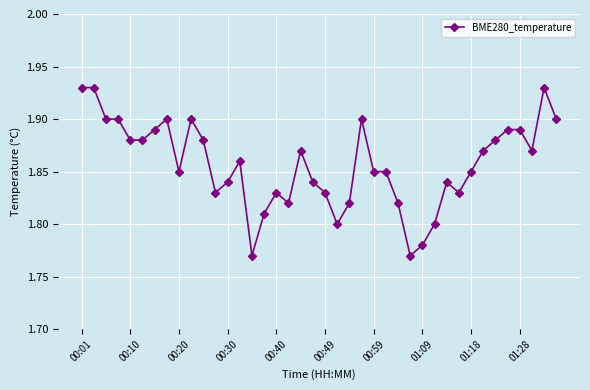

Count the values in the range 1 to 2.

40